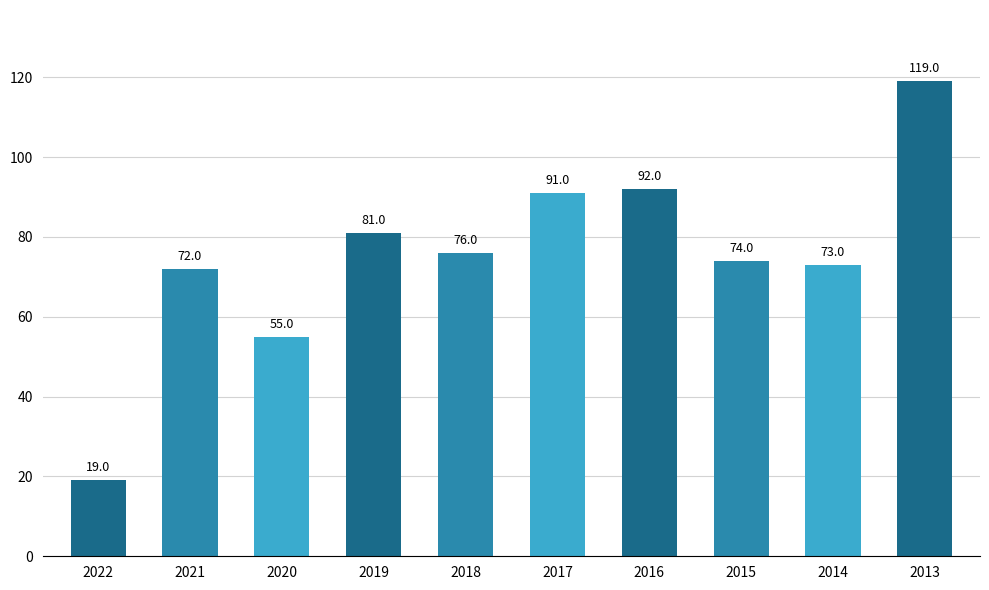

Approximately how many times larger is the value at 2020 compared to 2013?

0.5